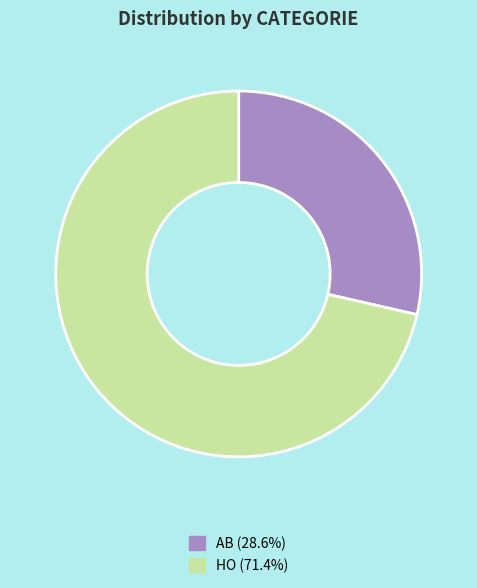

Is the sum of HO (71.4%) and AB (28.6%) greater than half?

Yes